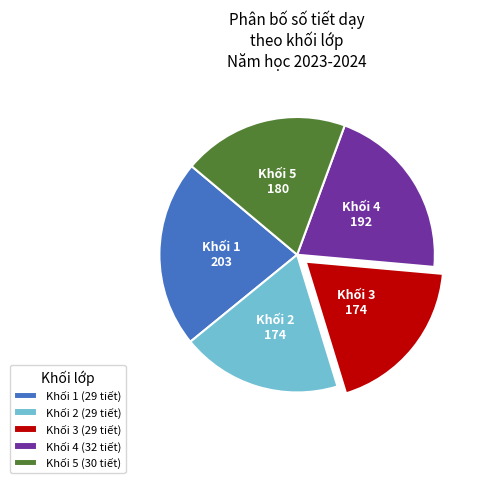

Approximately how many times larger is the value at Khối 2 (29 tiết) compared to Khối 5 (30 tiết)?

1.0